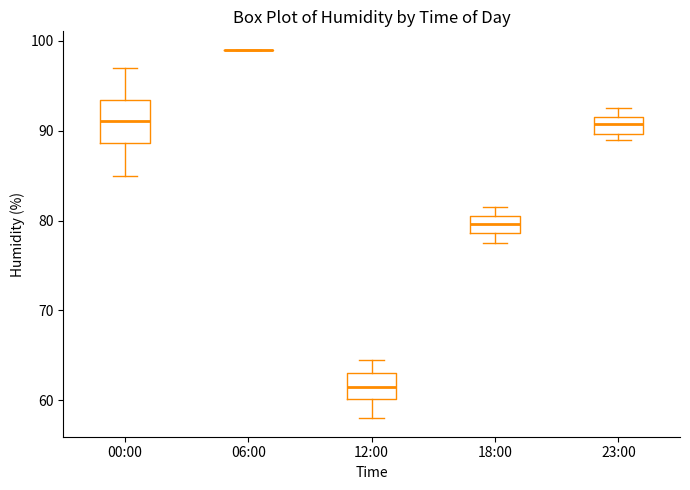

Which box is the tallest, from its lower edge to its upper edge?

00:00